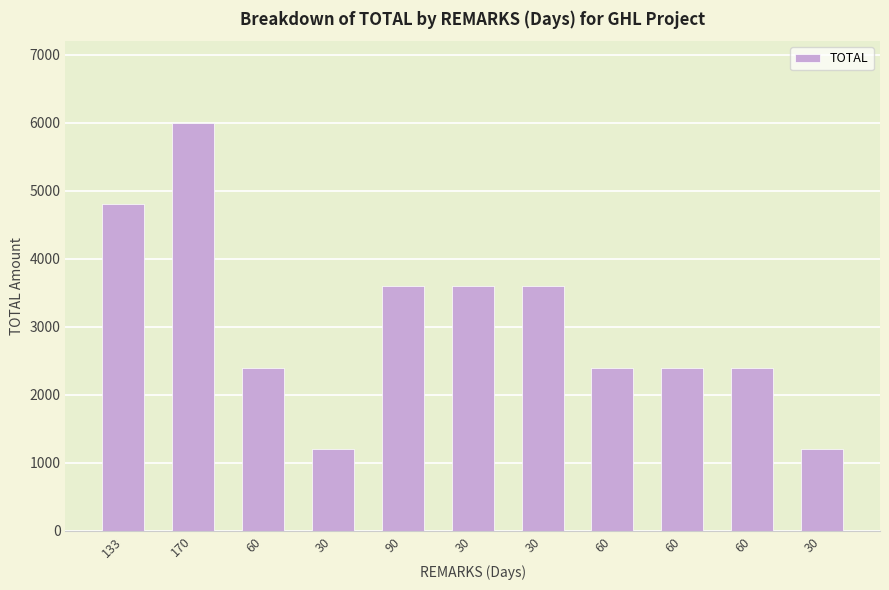

How many bars are there in total?

11